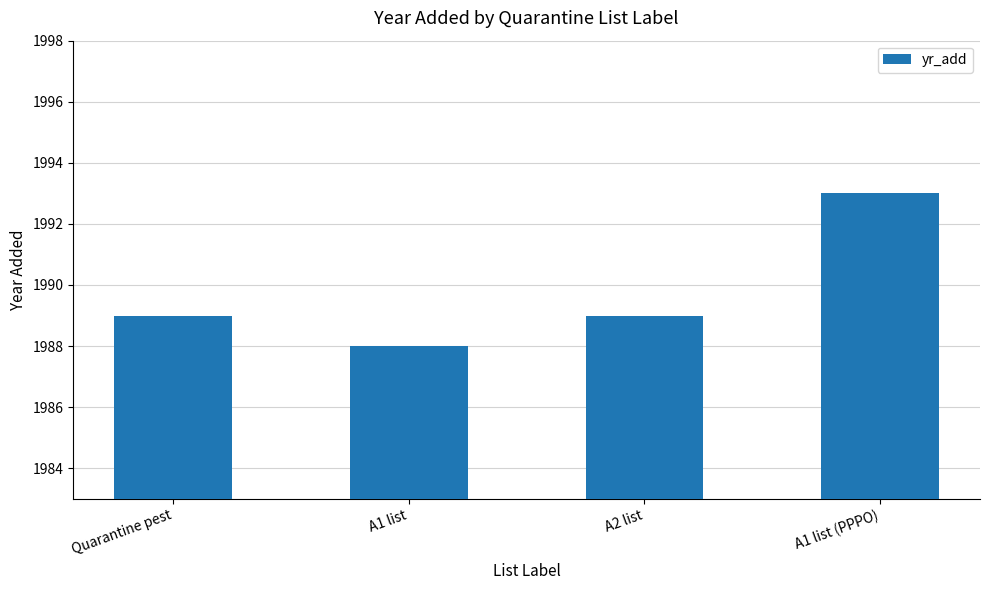

Does the chart contain any negative values?

No